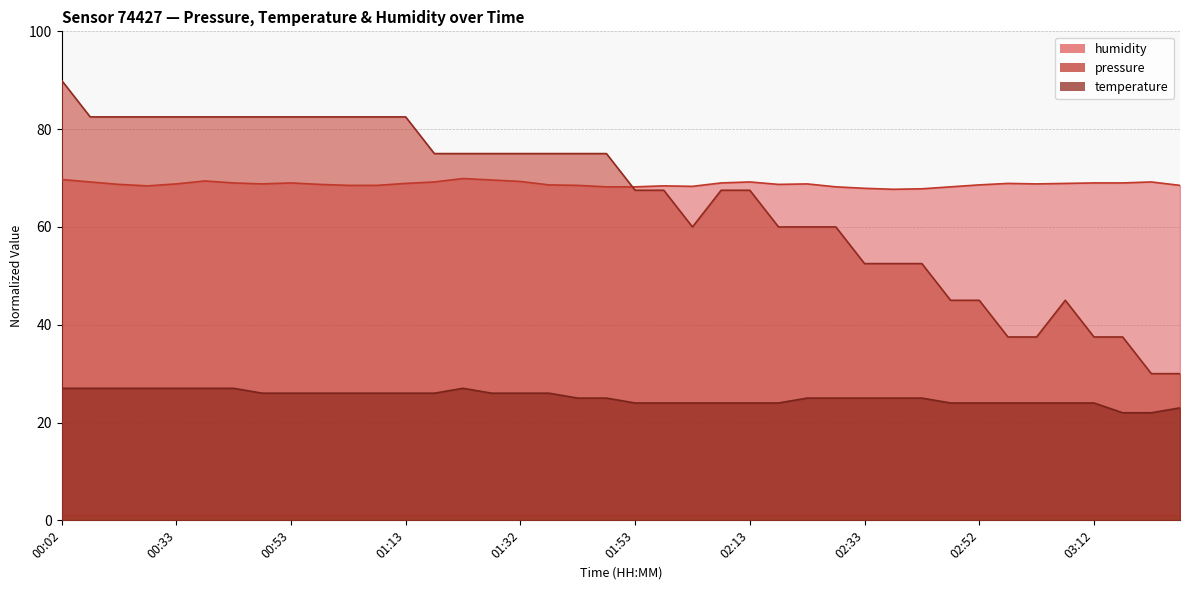

Reading left to right, what are all the values shown in this chart?

pressure: 90.0	82.5	82.5	82.5	82.5	82.5	82.5	82.5	82.5	82.5	82.5	82.5	82.5	75.0	75.0	75.0	75.0	75.0	75.0	75.0	67.5	67.5	60.0	67.5	67.5	60.0	60.0	60.0	52.5	52.5	52.5	45.0	45.0	37.5	37.5	45.0	37.5	37.5	30.0	30.0
temperature: 27.0	27.0	27.0	27.0	27.0	27.0	27.0	26.0	26.0	26.0	26.0	26.0	26.0	26.0	27.0	26.0	26.0	26.0	25.0	25.0	24.0	24.0	24.0	24.0	24.0	24.0	25.0	25.0	25.0	25.0	25.0	24.0	24.0	24.0	24.0	24.0	24.0	22.0	22.0	23.0
humidity: 69.7	69.2	68.7	68.4	68.8	69.4	69.0	68.8	69.0	68.7	68.5	68.5	68.9	69.2	69.9	69.6	69.3	68.6	68.5	68.2	68.2	68.4	68.3	69.0	69.2	68.7	68.8	68.2	67.9	67.7	67.8	68.2	68.6	68.9	68.8	68.9	69.0	69.0	69.2	68.5